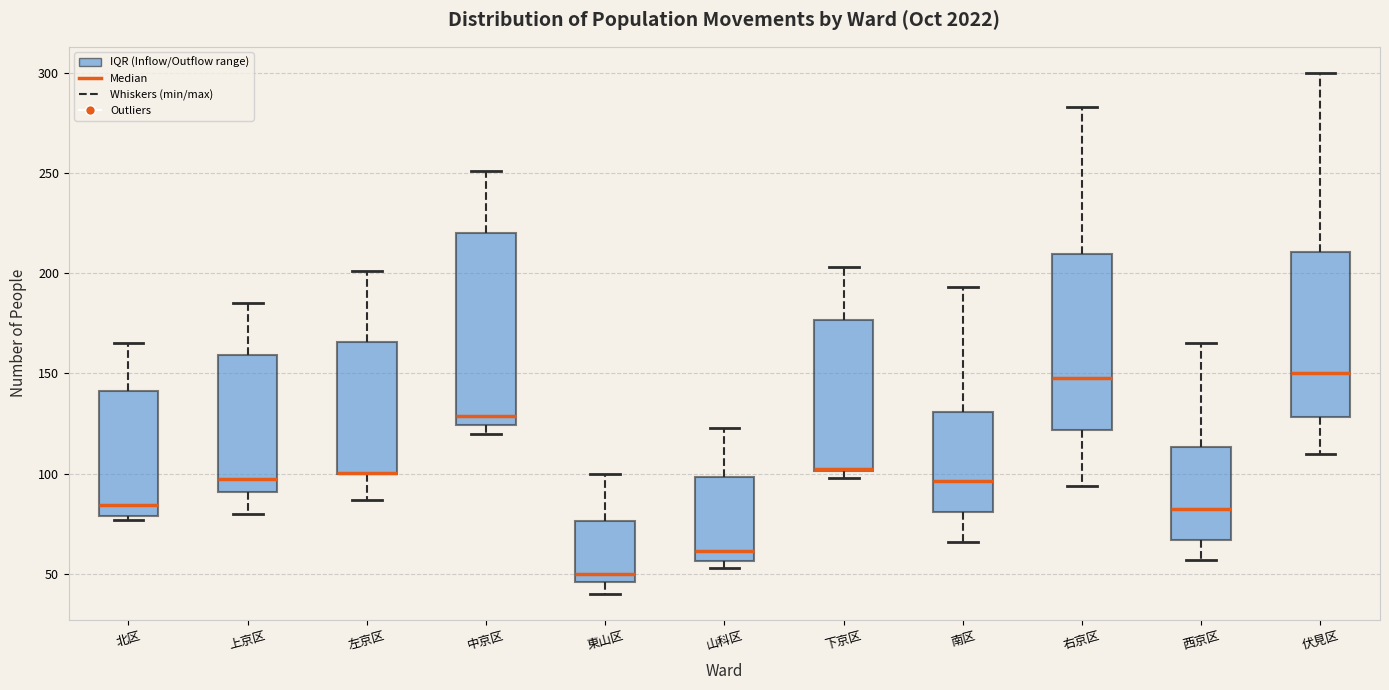

Where does the median line of the box for 下京区 sit on the y-axis? The values are not printed on the chart, so give them approximately, as read against the axis.

105